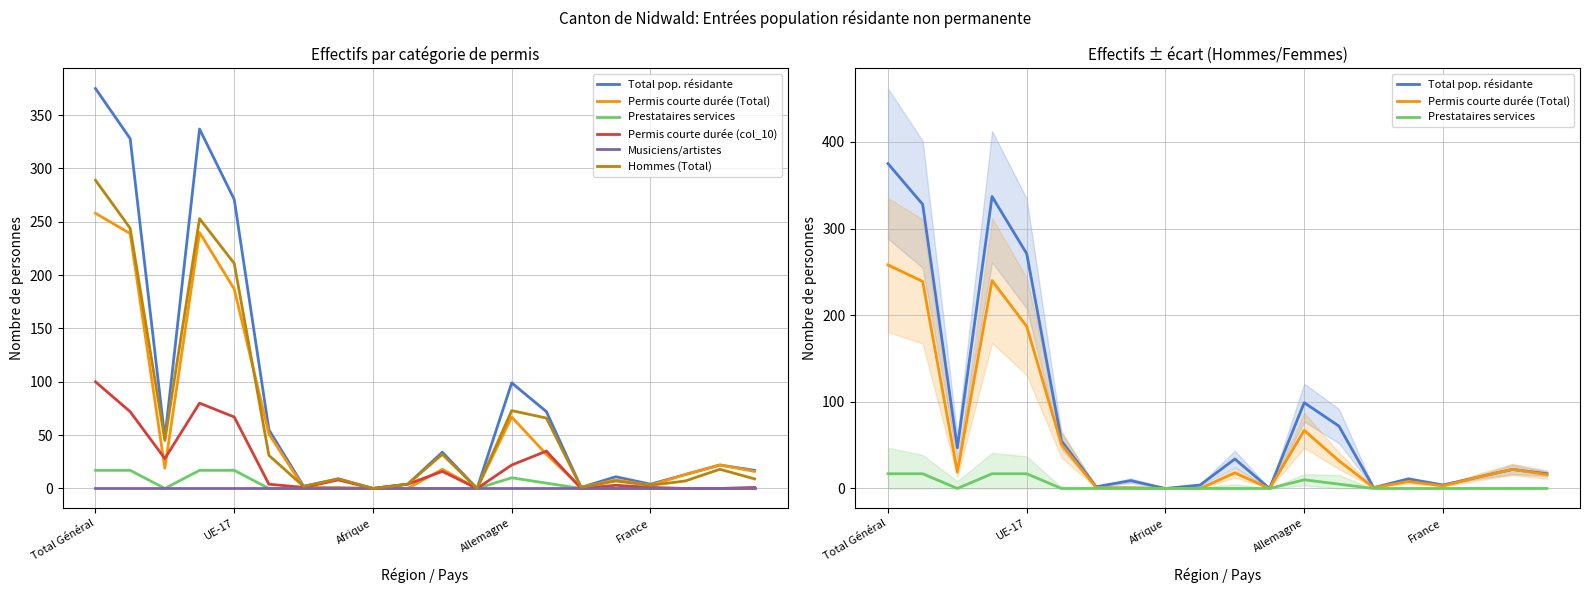

Is the value of Hommes (Total) at 13 greater than the value of Permis courte durée (col_10) at 9?

Yes